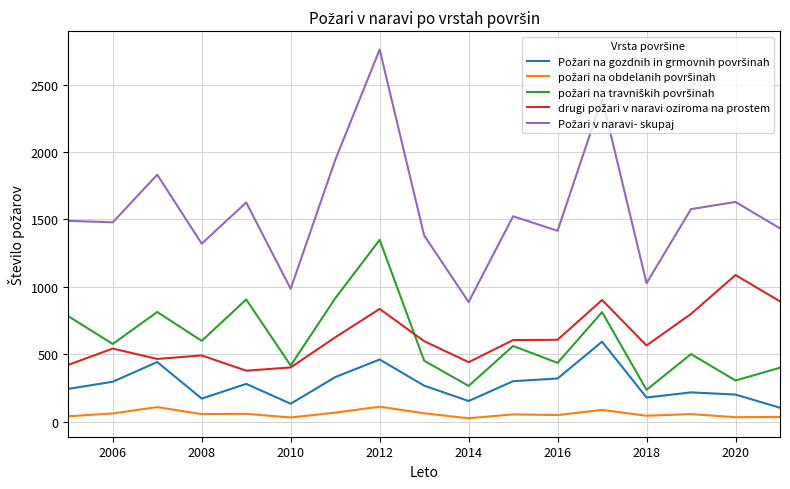

Which series has the widest spread of values?

Požari v naravi- skupaj